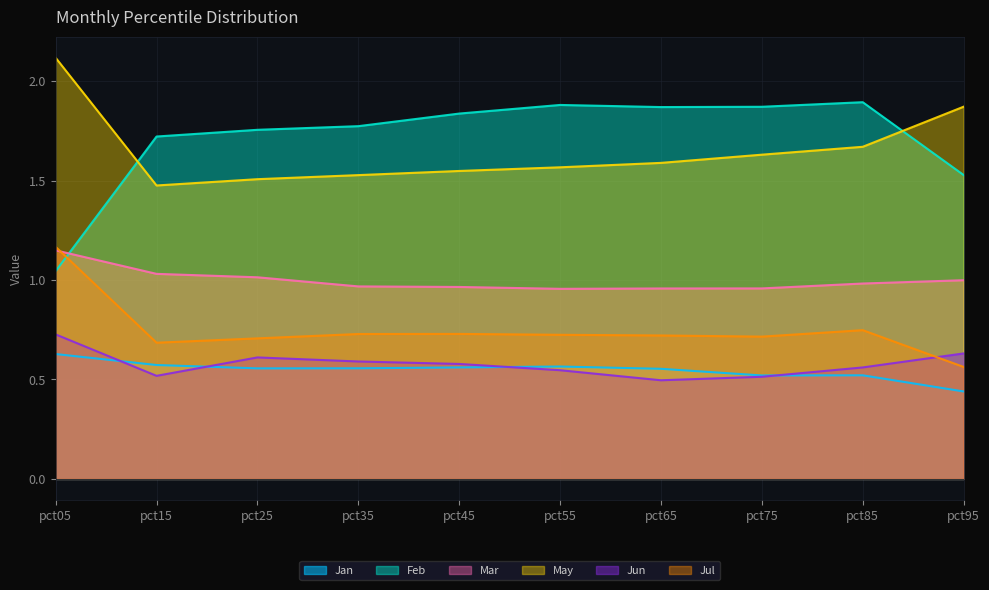

Between which two adjacent categories do Mar and Jul first intersect?

pct05 and pct15